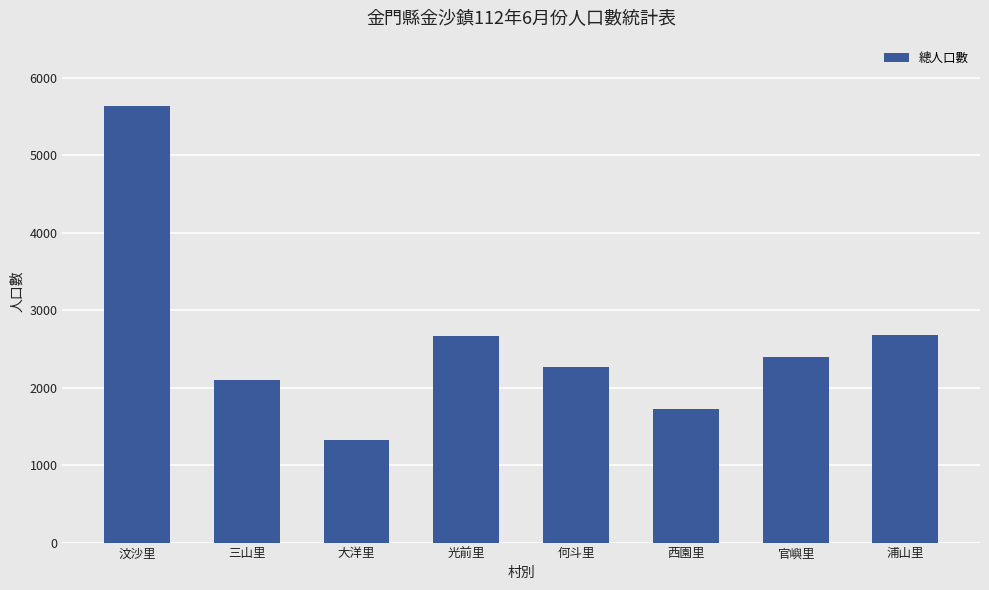

What is the smallest value displayed?

1320